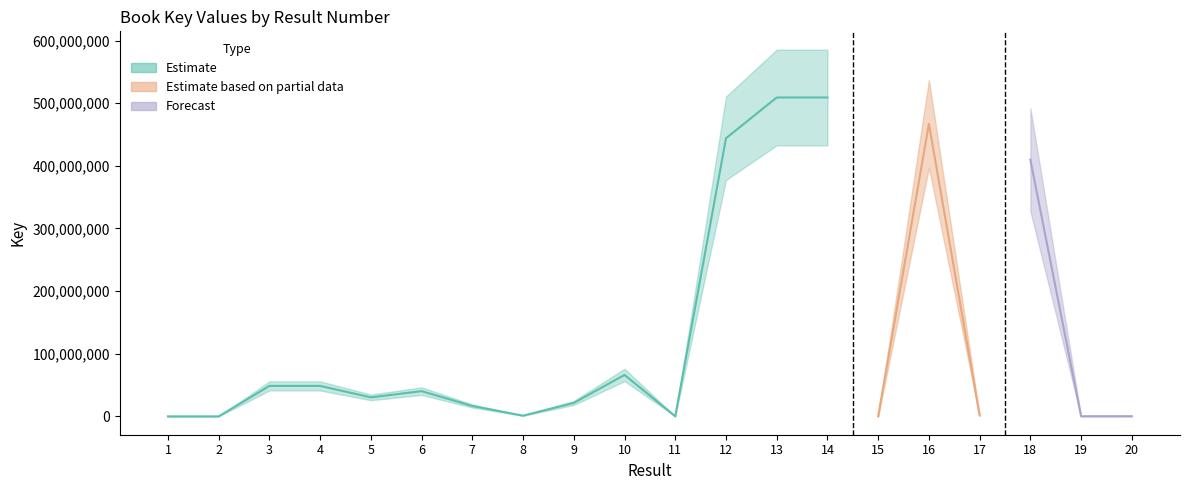

Reading left to right, what are all the values shown in this chart?

1=5056	2=1208	3=48651360	4=48650081	5=30329805	6=40300008	7=16578520	8=1117835	9=21518798	10=66166538	11=161760	12=443974942	13=509050331	14=509050526	15=76451	16=466991555	17=1527845	18=409734482	19=266720	20=261694